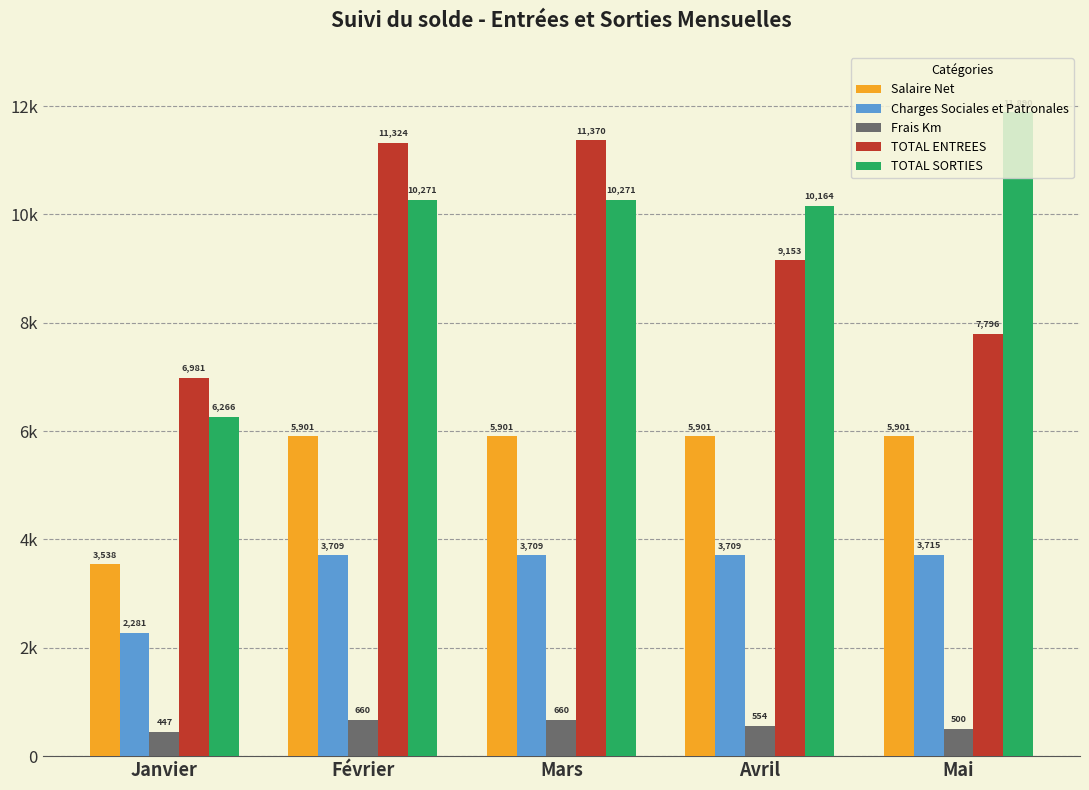

Does the chart contain any negative values?

No